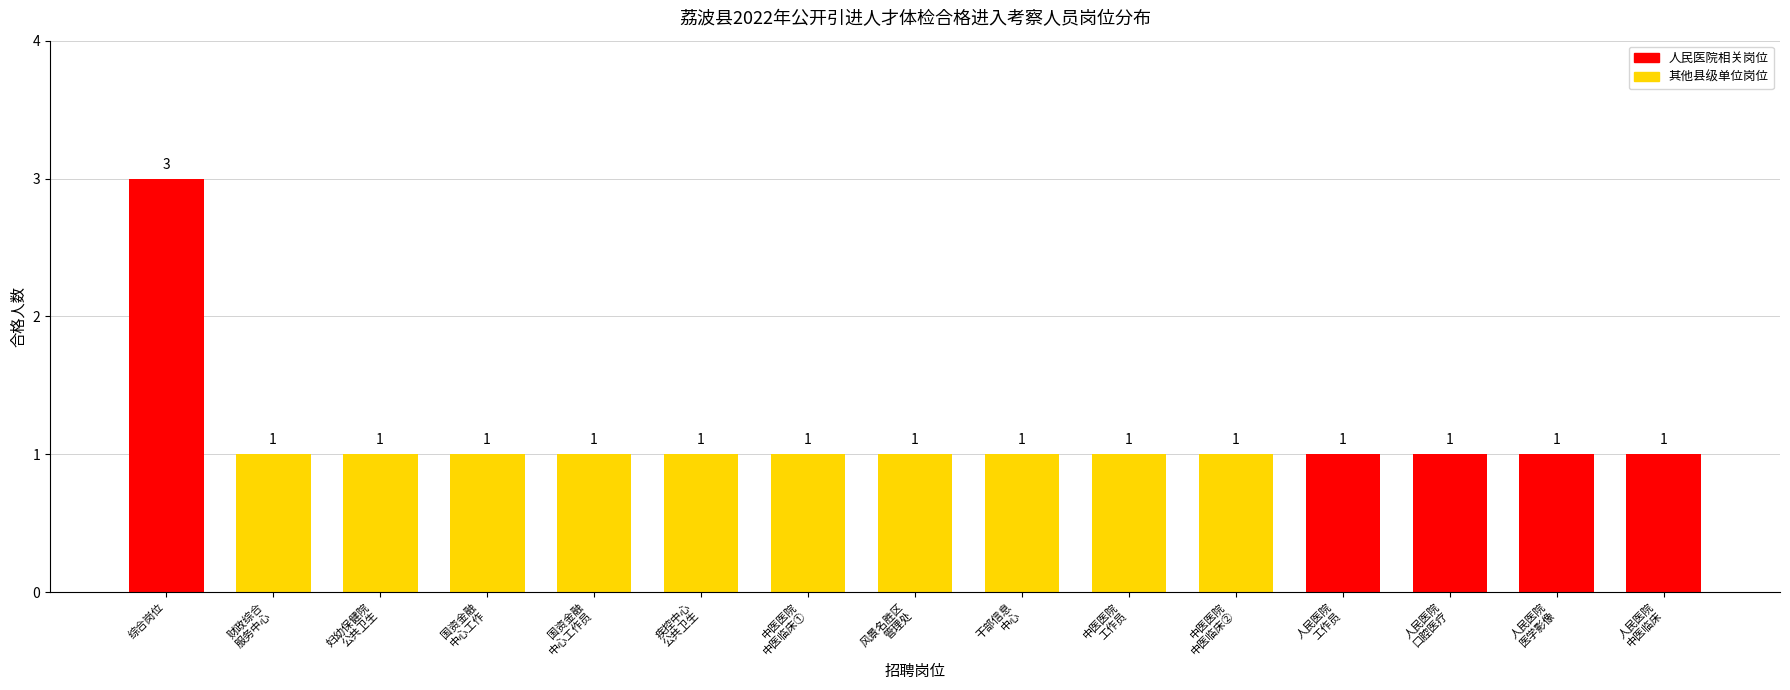

What is the value of the 1st bar from the left?

3